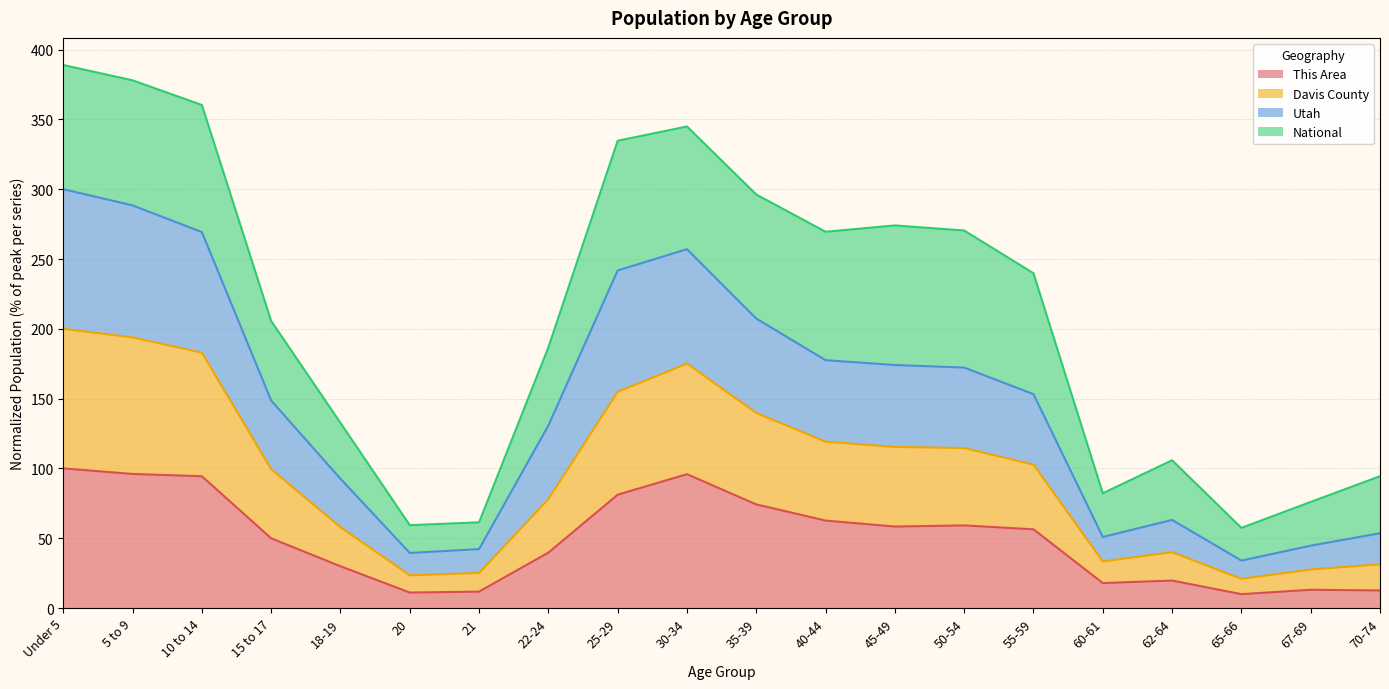

What is the highest value of the This Area series?

100.0